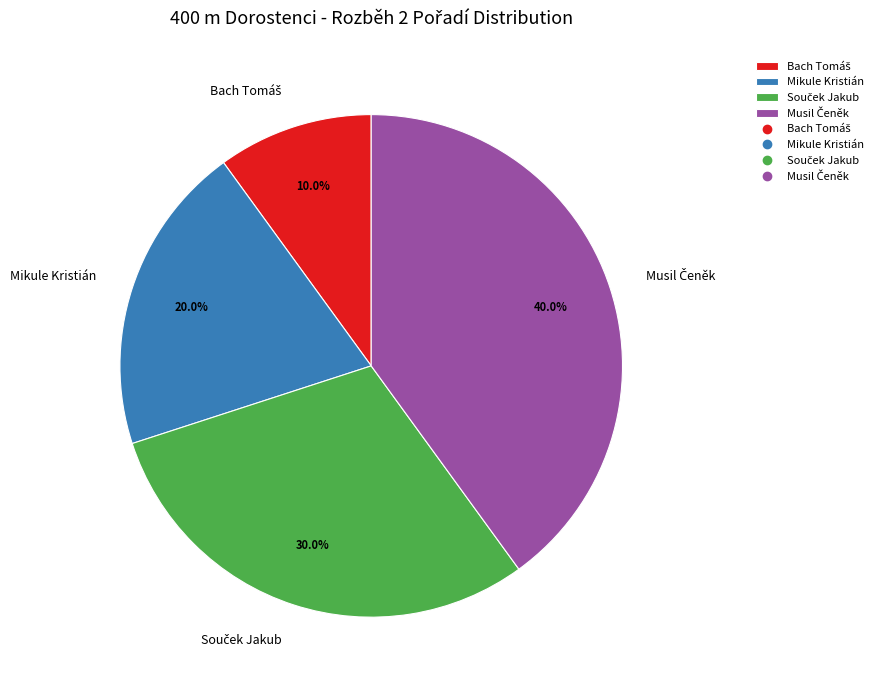

Is there a majority slice in this chart?

No